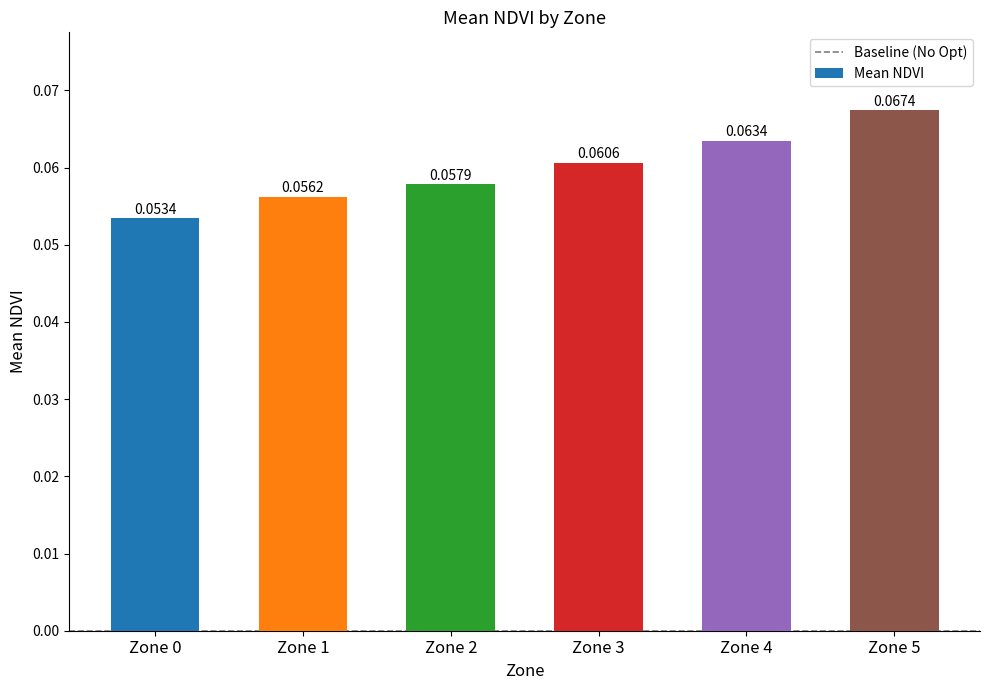

What is the sum of all values?

0.4